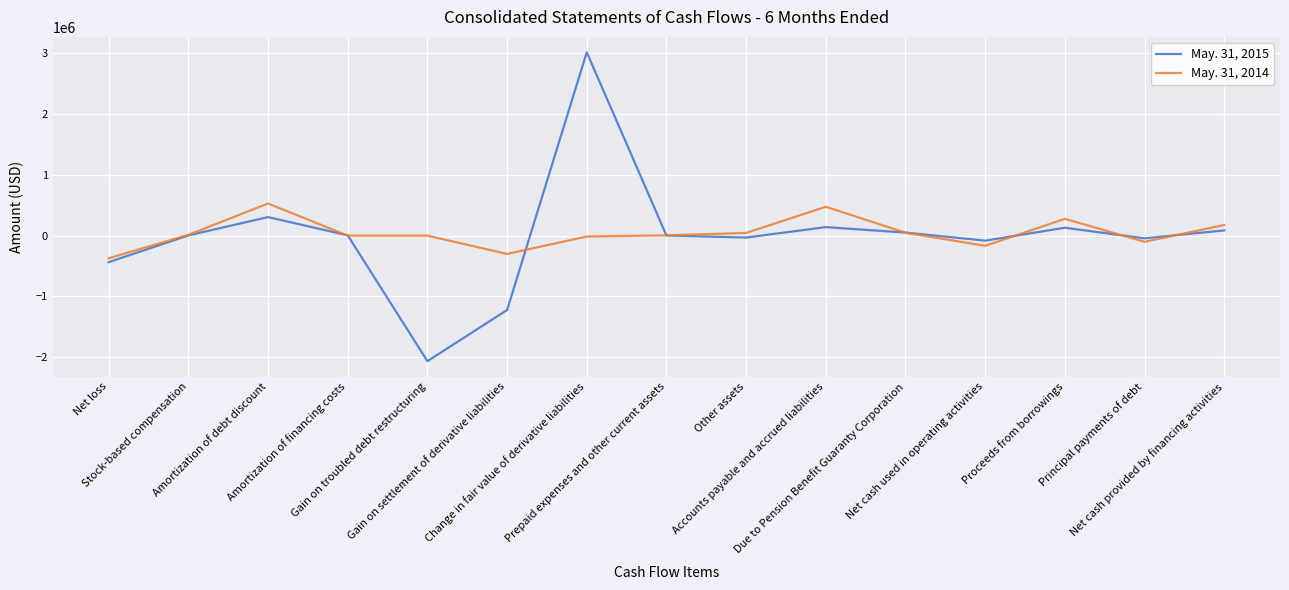

Rank the series by their maximum value, from lowest to highest.

May. 31, 2014, May. 31, 2015